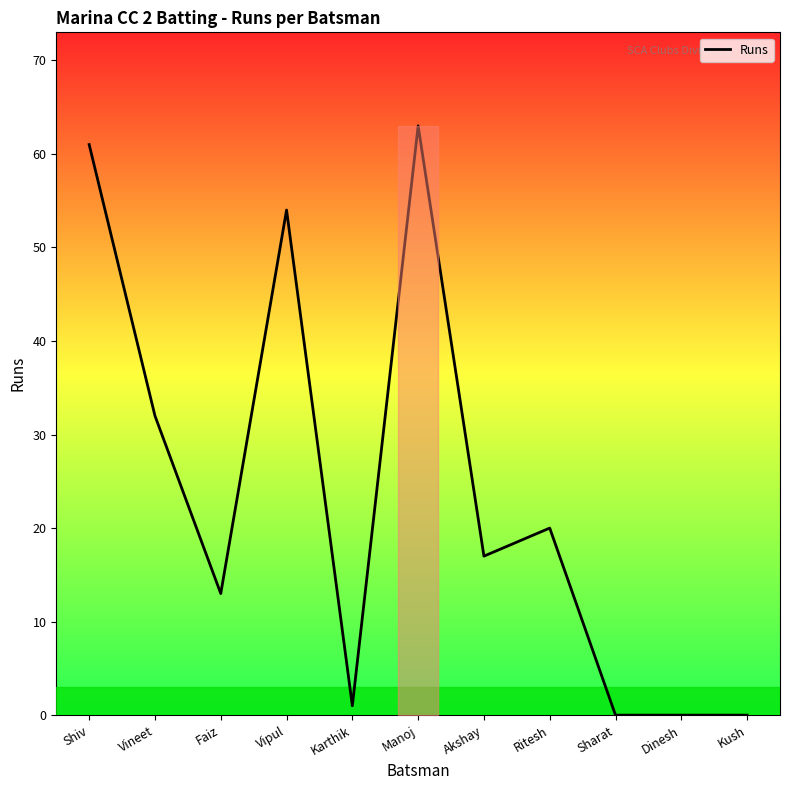

What is the difference between the second highest and minimum values?

61